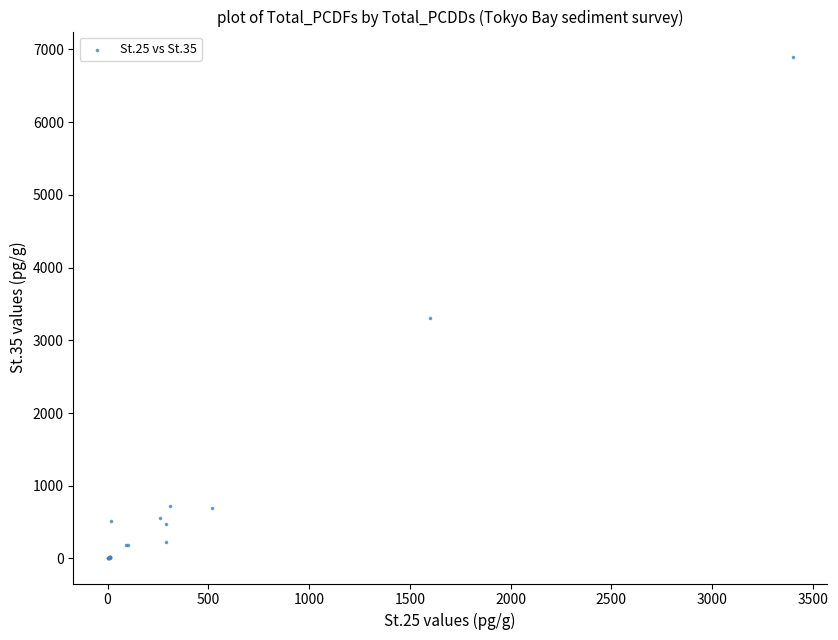

What Y value in the scatter plot is closest to 3450?

3300.0